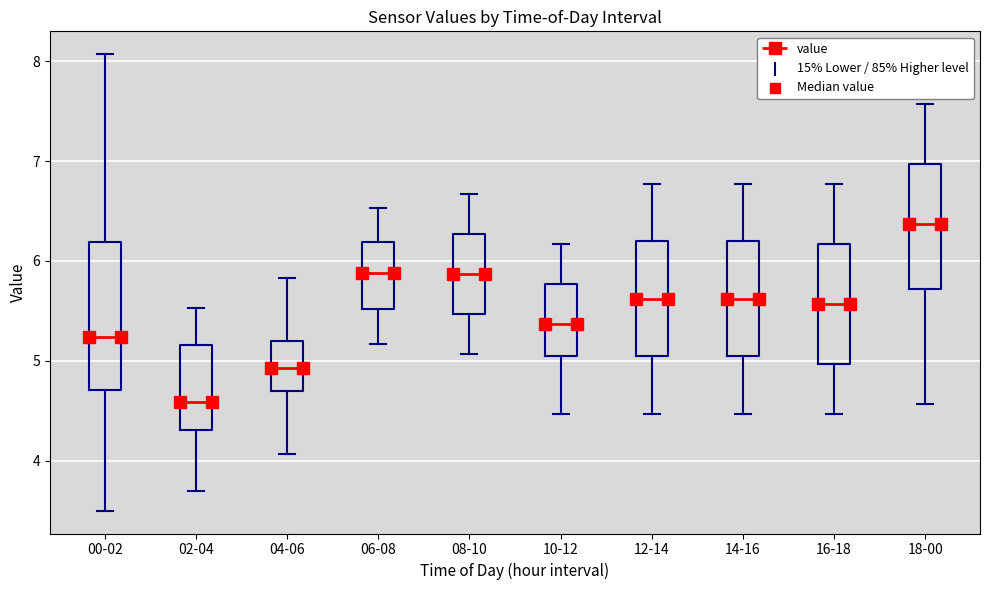

Reading left to right, read every box against the y-axis: the position of its median line, the range the box covers, and the ends of its whiskers. The values are not printed on the chart, so give them approximately, as read against the axis.

00-02: median 5.2, box 4.7 to 6.2, whiskers 3.5 to 8.1
02-04: median 4.6, box 4.3 to 5.2, whiskers 3.7 to 5.5
04-06: median 4.9, box 4.7 to 5.2, whiskers 4.1 to 5.8
06-08: median 5.9, box 5.5 to 6.2, whiskers 5.2 to 6.5
08-10: median 5.9, box 5.5 to 6.3, whiskers 5.1 to 6.7
10-12: median 5.4, box 5.0 to 5.8, whiskers 4.5 to 6.2
12-14: median 5.6, box 5.0 to 6.2, whiskers 4.5 to 6.8
14-16: median 5.6, box 5.0 to 6.2, whiskers 4.5 to 6.8
16-18: median 5.6, box 5.0 to 6.2, whiskers 4.5 to 6.8
18-00: median 6.4, box 5.7 to 7.0, whiskers 4.6 to 7.6